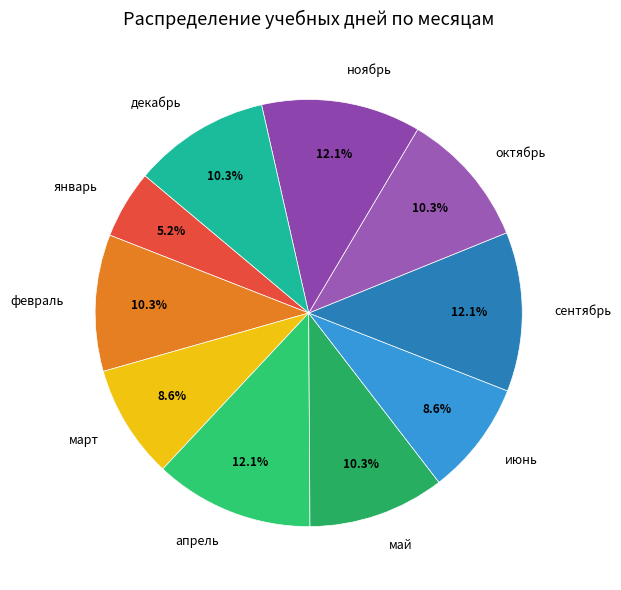

Which slice is the smallest?

январь